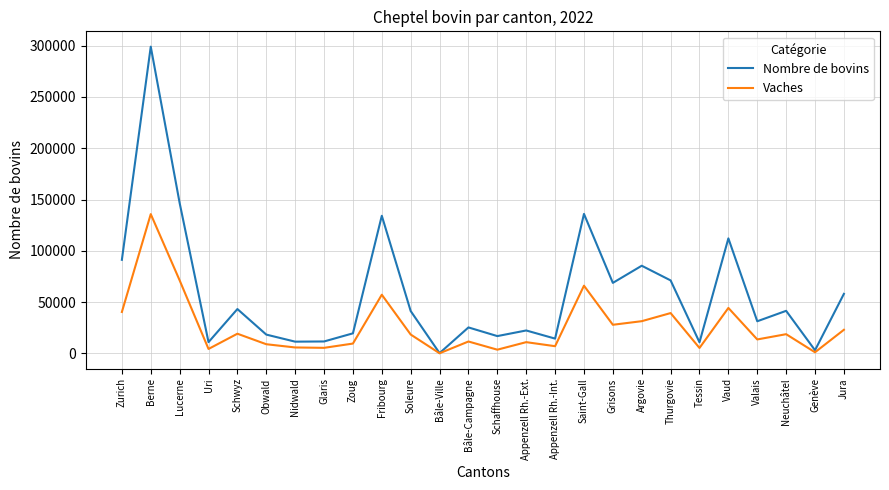

Is it true that Vaches equals 119372 at Lucerne?

False